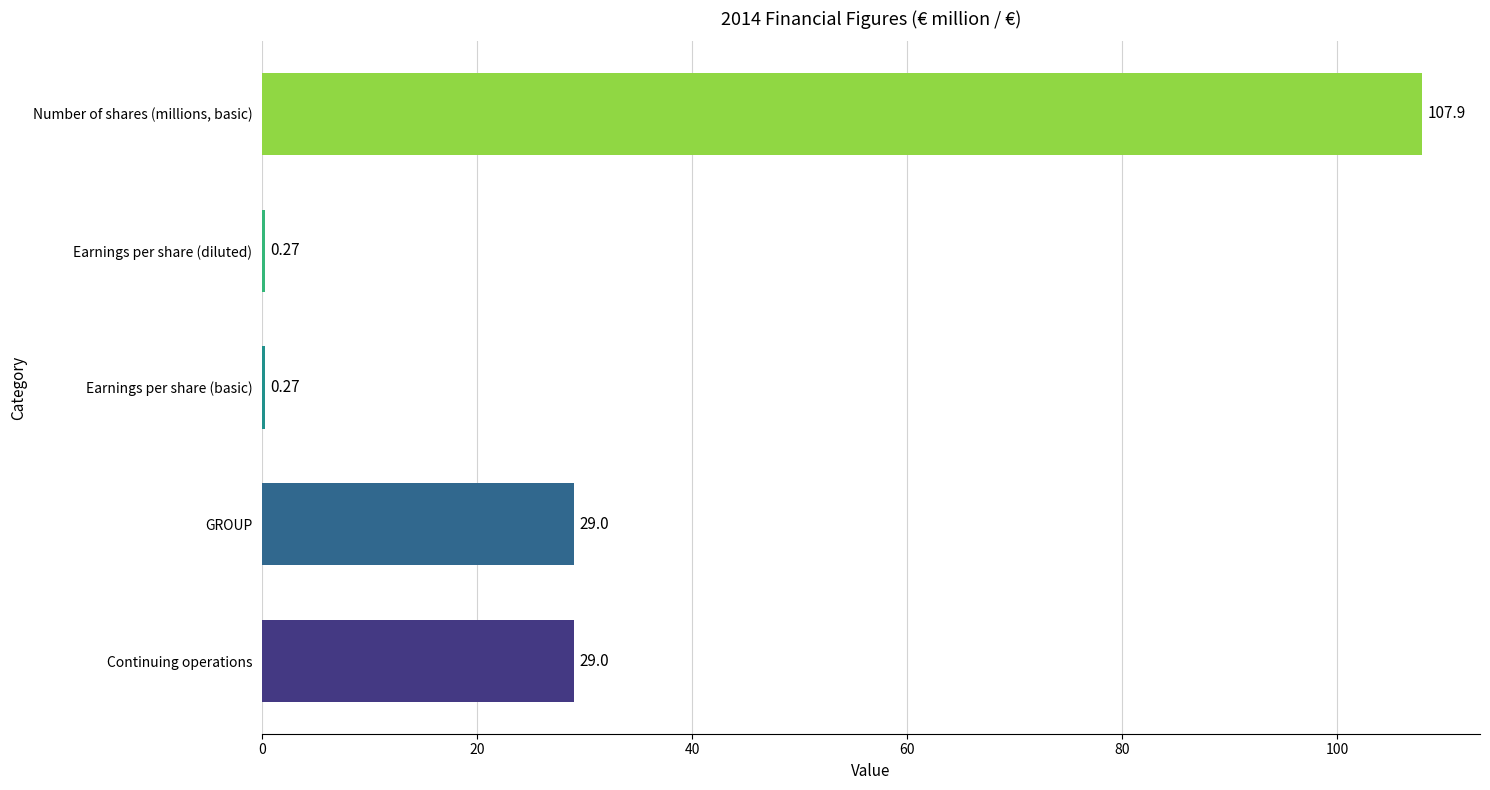

What is the approximate value at GROUP?

29.0